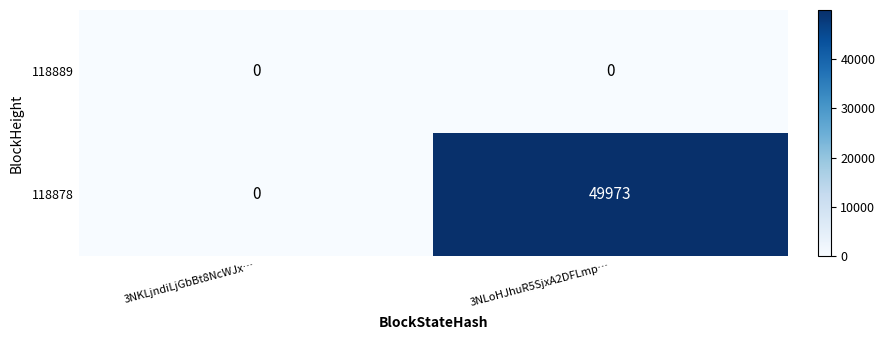

Between 3NKLjndiLjGbBt8NcWJx… and 3NLoHJhuR5SjxA2DFLmp…, which series saw the biggest shift?

118878